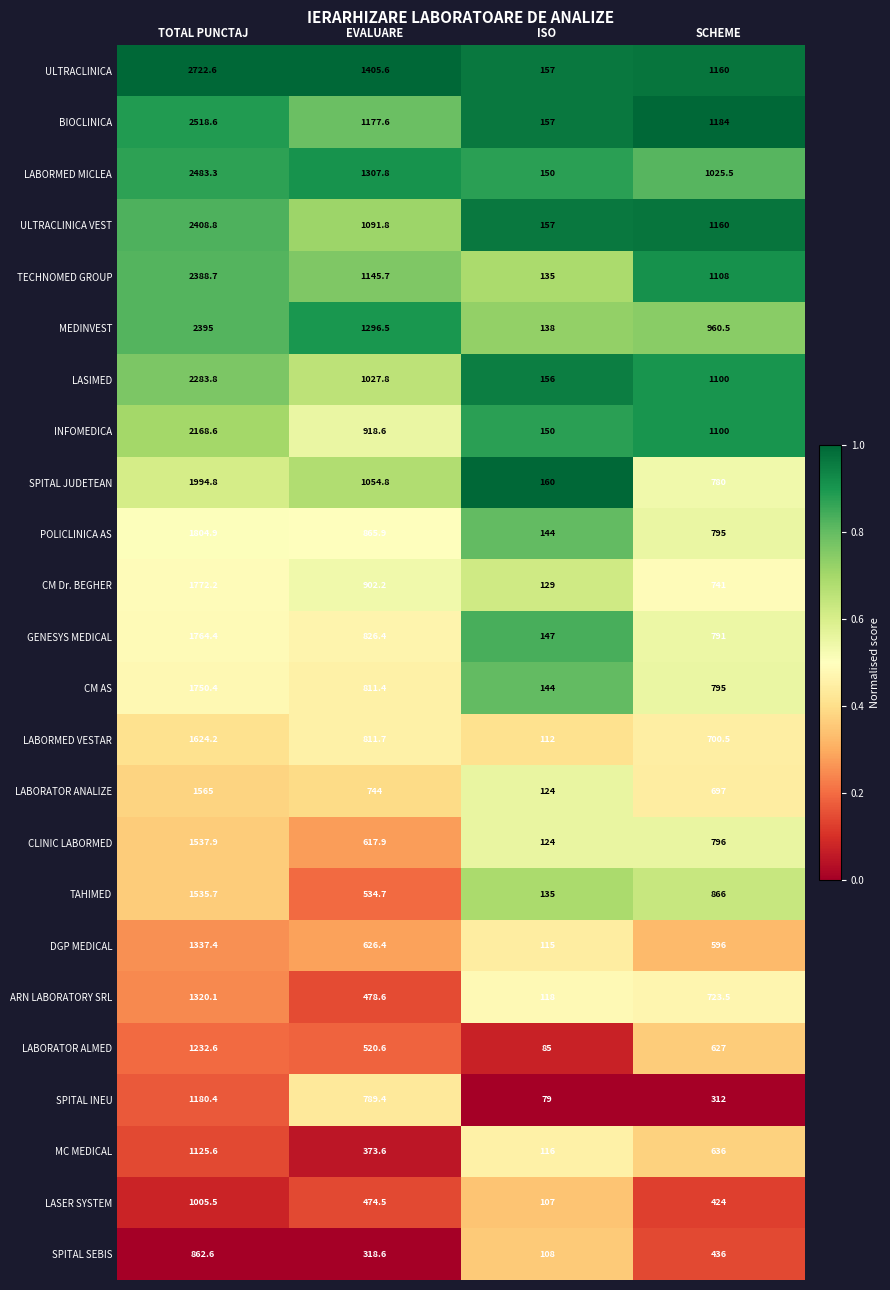

List the series in order of their peak value, highest first.

ULTRACLINICA, BIOCLINICA, LABORMED MICLEA, ULTRACLINICA VEST, MEDINVEST, TECHNOMED GROUP, LASIMED, INFOMEDICA, SPITAL JUDETEAN, POLICLINICA AS, CM Dr. BEGHER, GENESYS MEDICAL, CM AS, LABORMED VESTAR, LABORATOR ANALIZE, CLINIC LABORMED, TAHIMED, DGP MEDICAL, ARN LABORATORY SRL, LABORATOR ALMED, SPITAL INEU, MC MEDICAL, LASER SYSTEM, SPITAL SEBIS